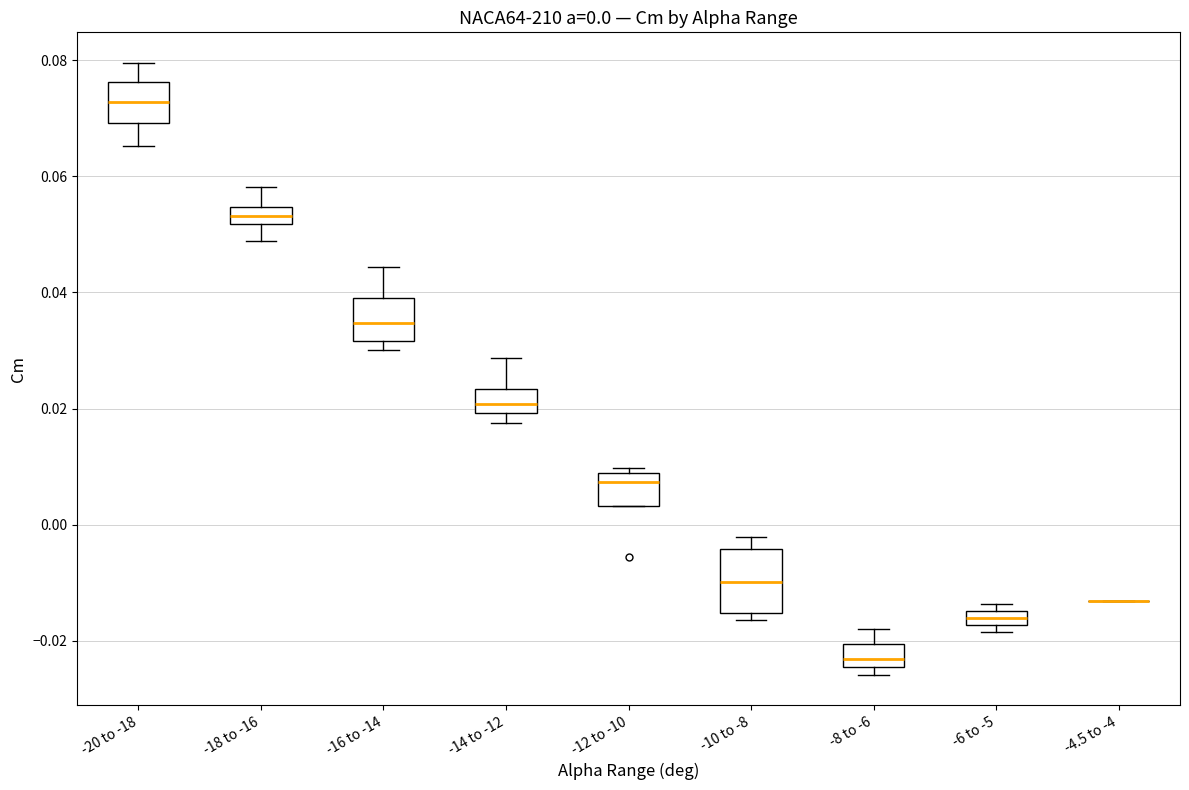

Comparing the boxes themselves (not the whiskers), which one is the tallest?

-10 to -8